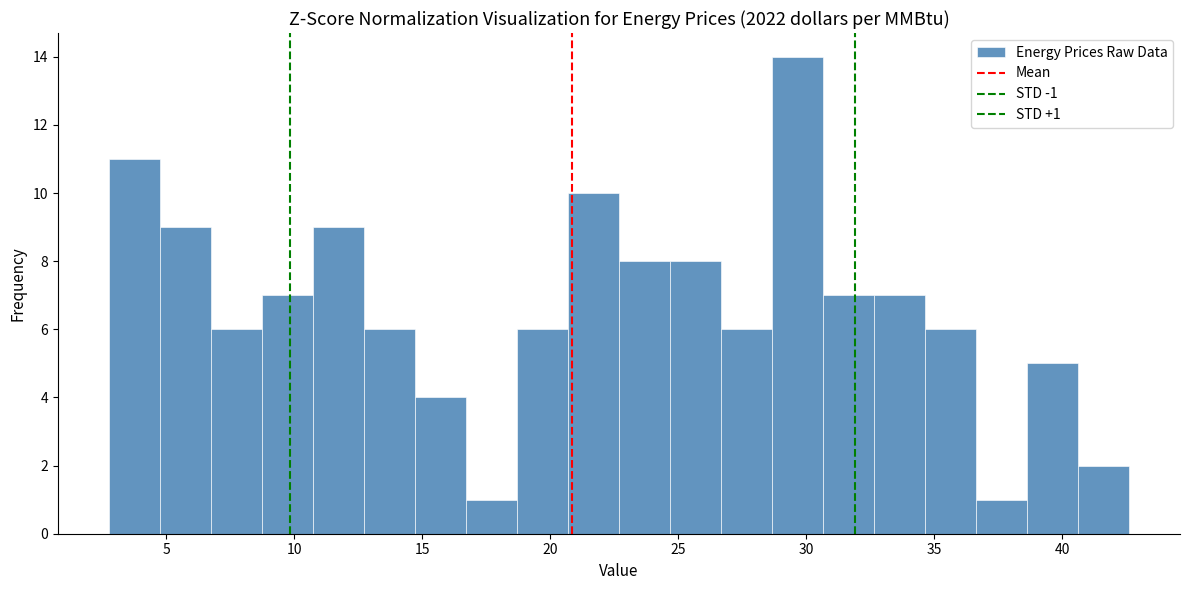

Around what value on the x-axis is the tallest bar? Give the approximate position of its centre, as read against the axis.

29.5